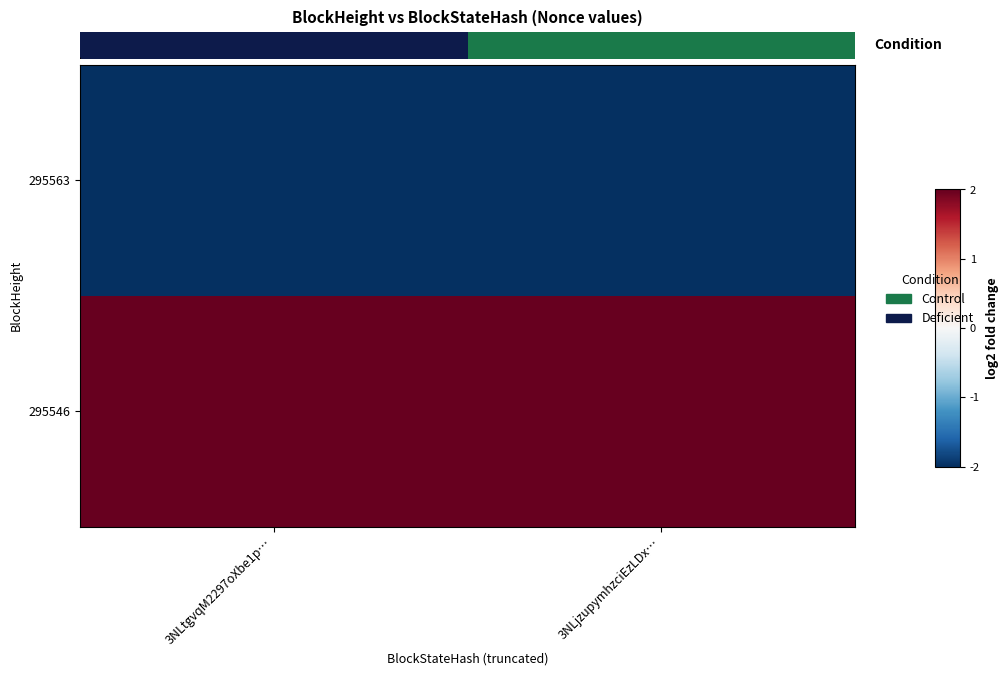

At 3NLjzupymhzciEzLDx…, list the series in order from smallest to largest.

295563, 295546